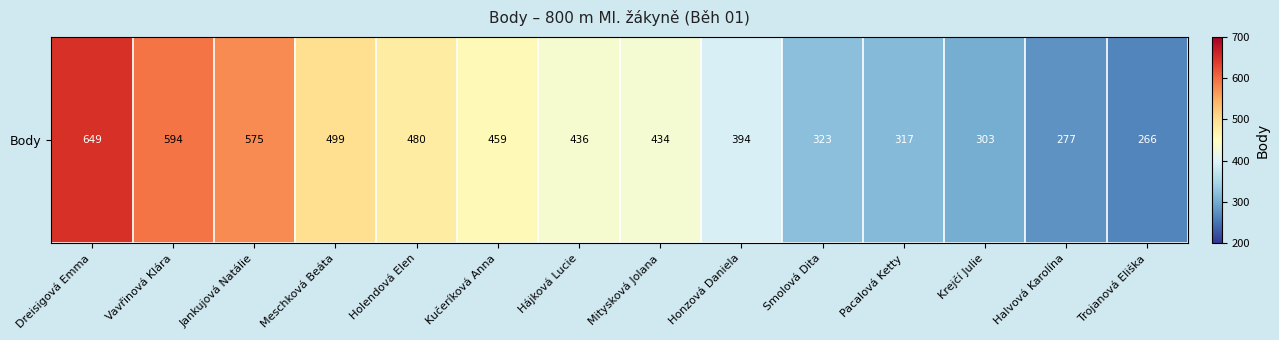

What is the change in value from Honzová Daniela to Pacalová Ketty?

-77